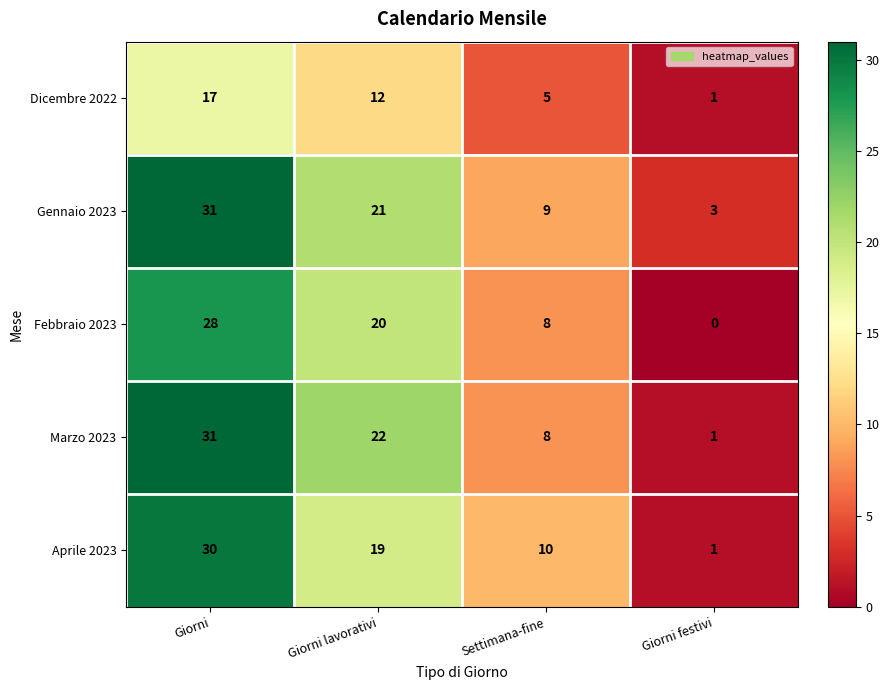

What is the difference between the Marzo 2023 values at Giorni lavorativi and Settimana-fine?

14